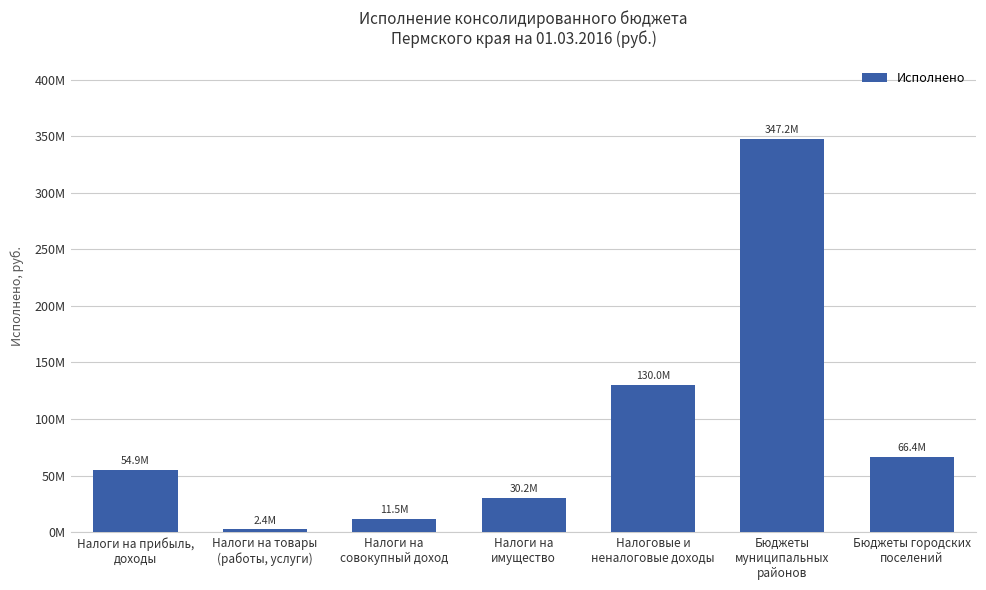

Are the bars grouped side by side (vs. stacked)?

No